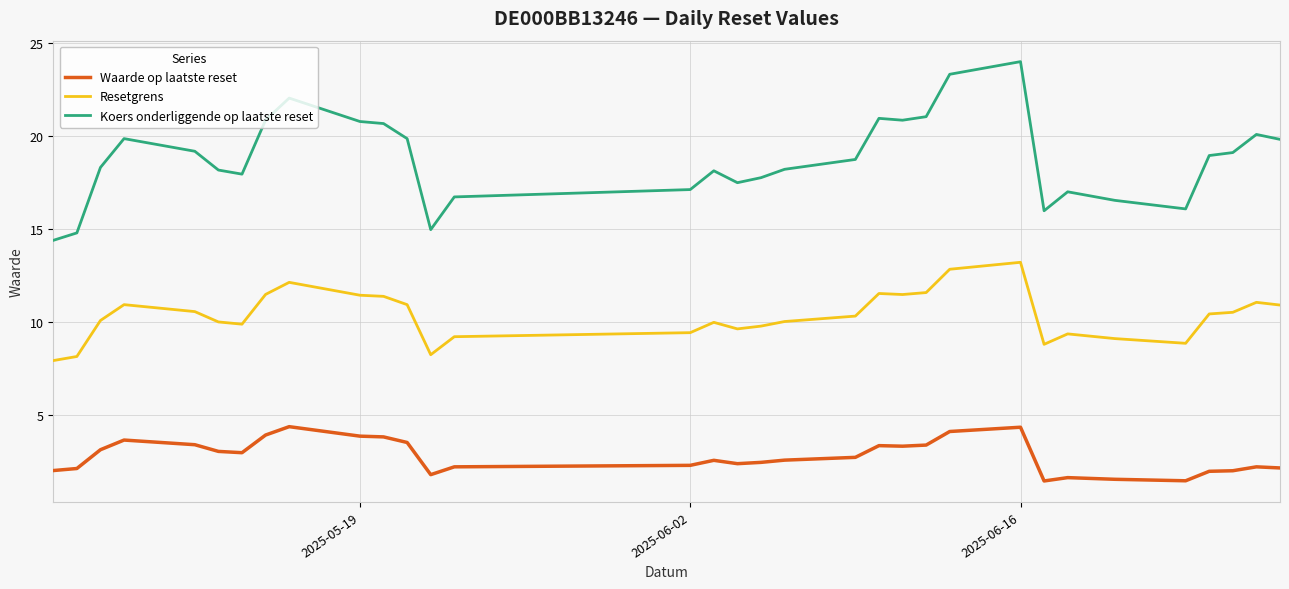

What is the difference between the maximum and minimum values in the Waarde op laatste reset series?

2.9